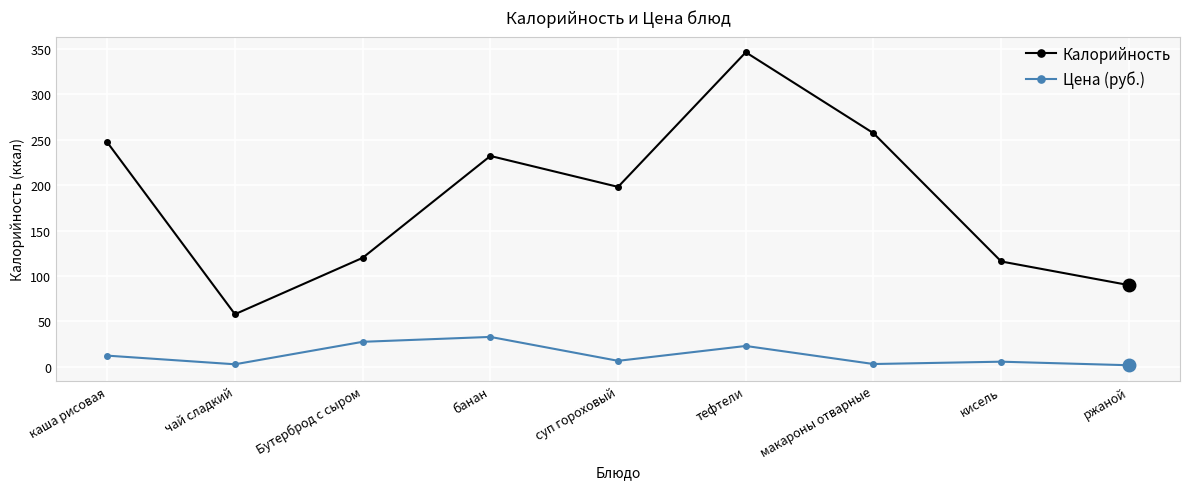

Does the chart have visible grid lines?

Yes